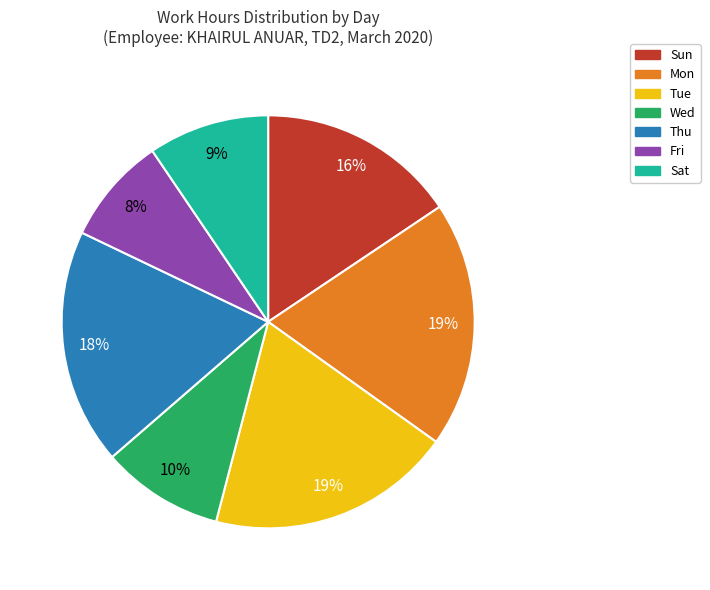

What percentage is the Thu slice, to the nearest percent?

18%